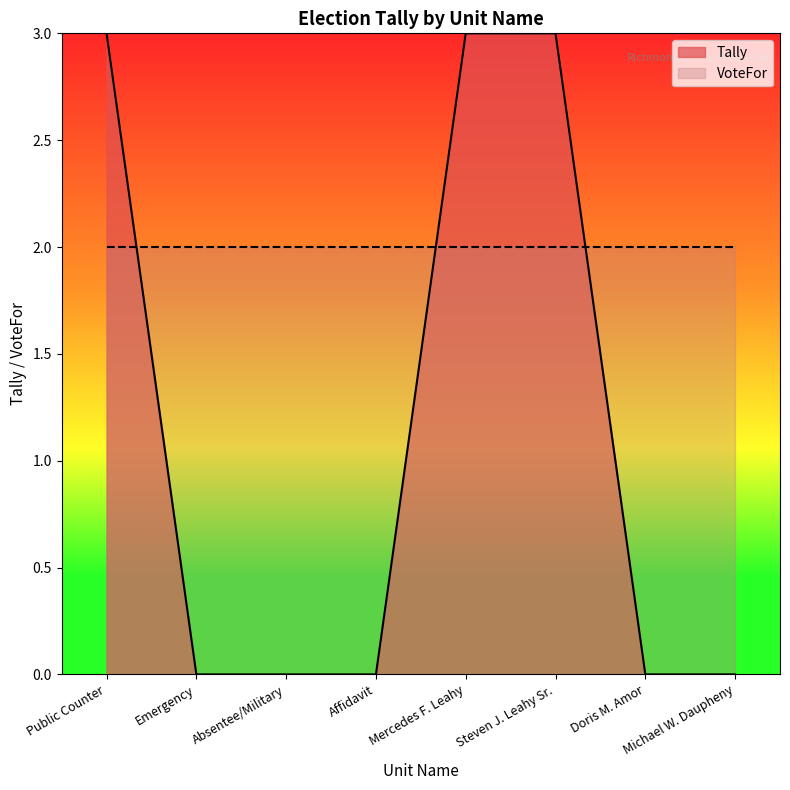

True or false: the data shows 0 at Emergency.

True